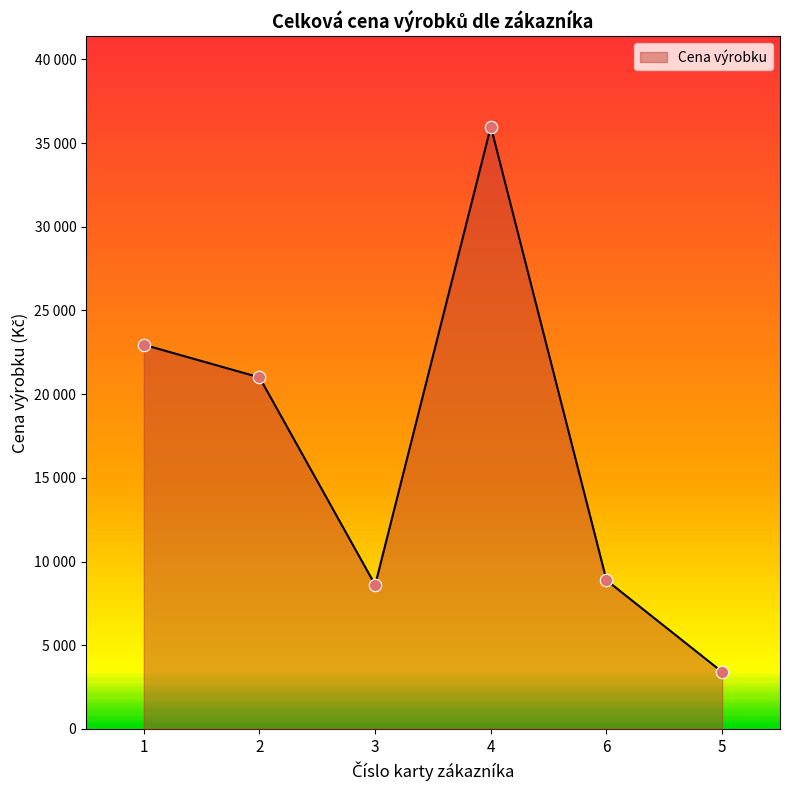

Approximately how many times larger is the value at 6 compared to 2?

0.4